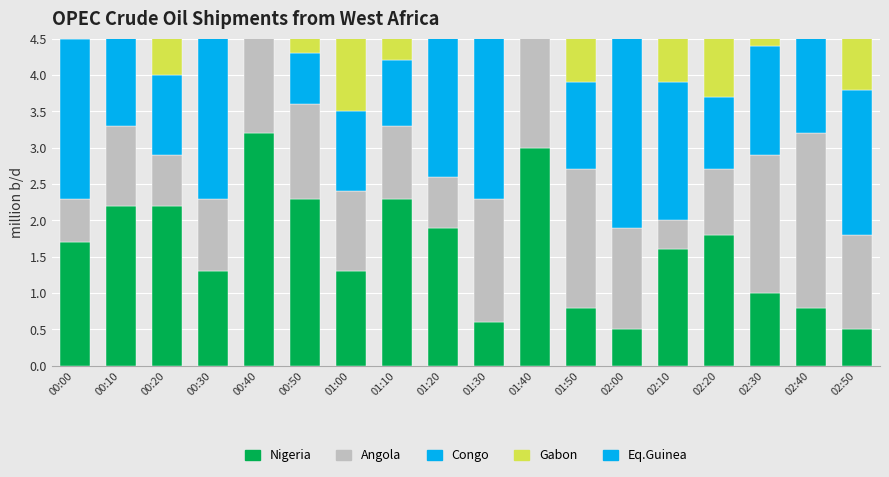

What is the sum of the Angola values at 01:00 and 02:20?

2.0